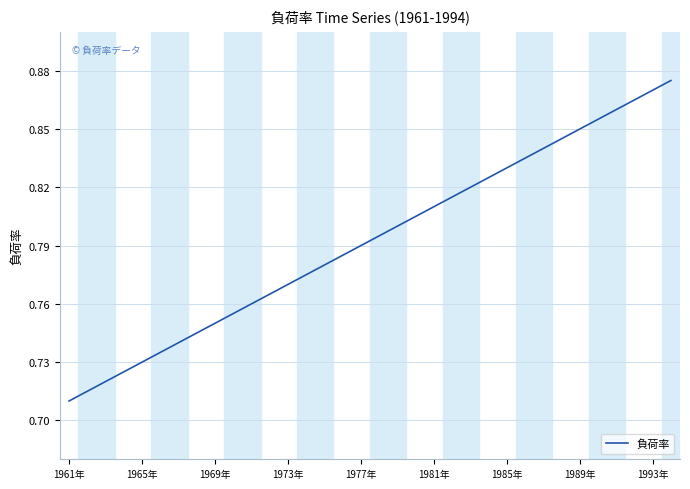

Is this an area chart (filled region under the line)?

No